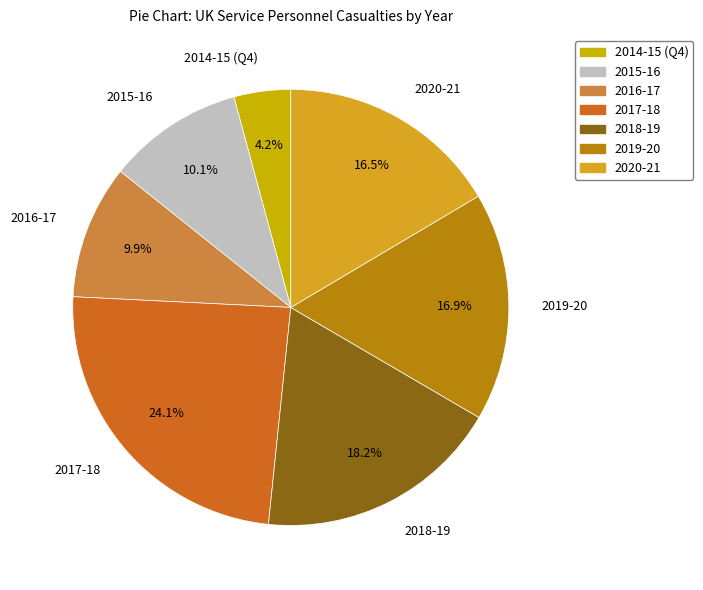

Is it true that 2017-18 is 24% of the pie?

True